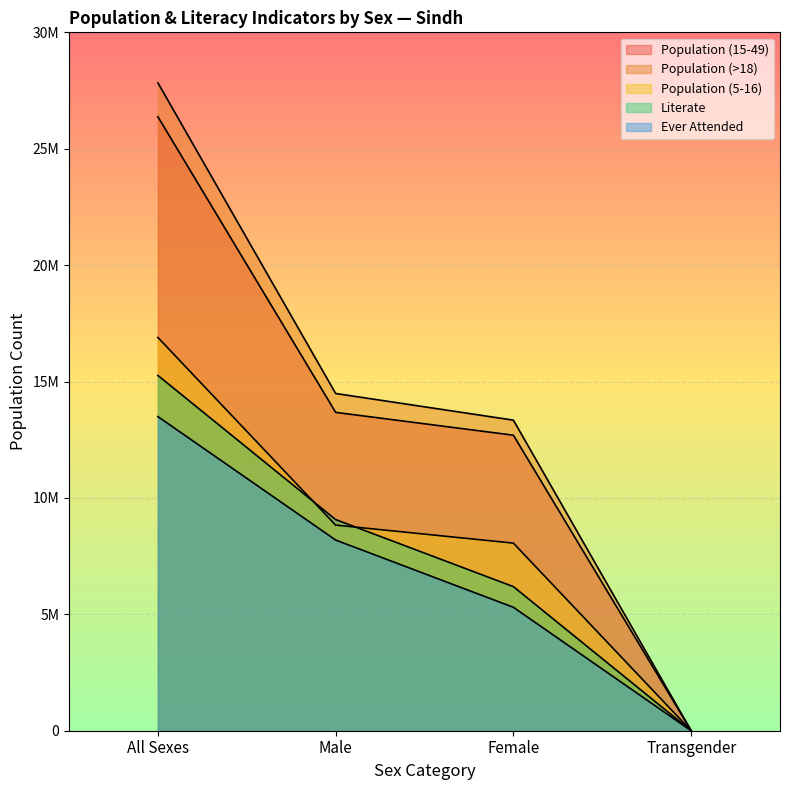

Count the number of categories in the chart.

4